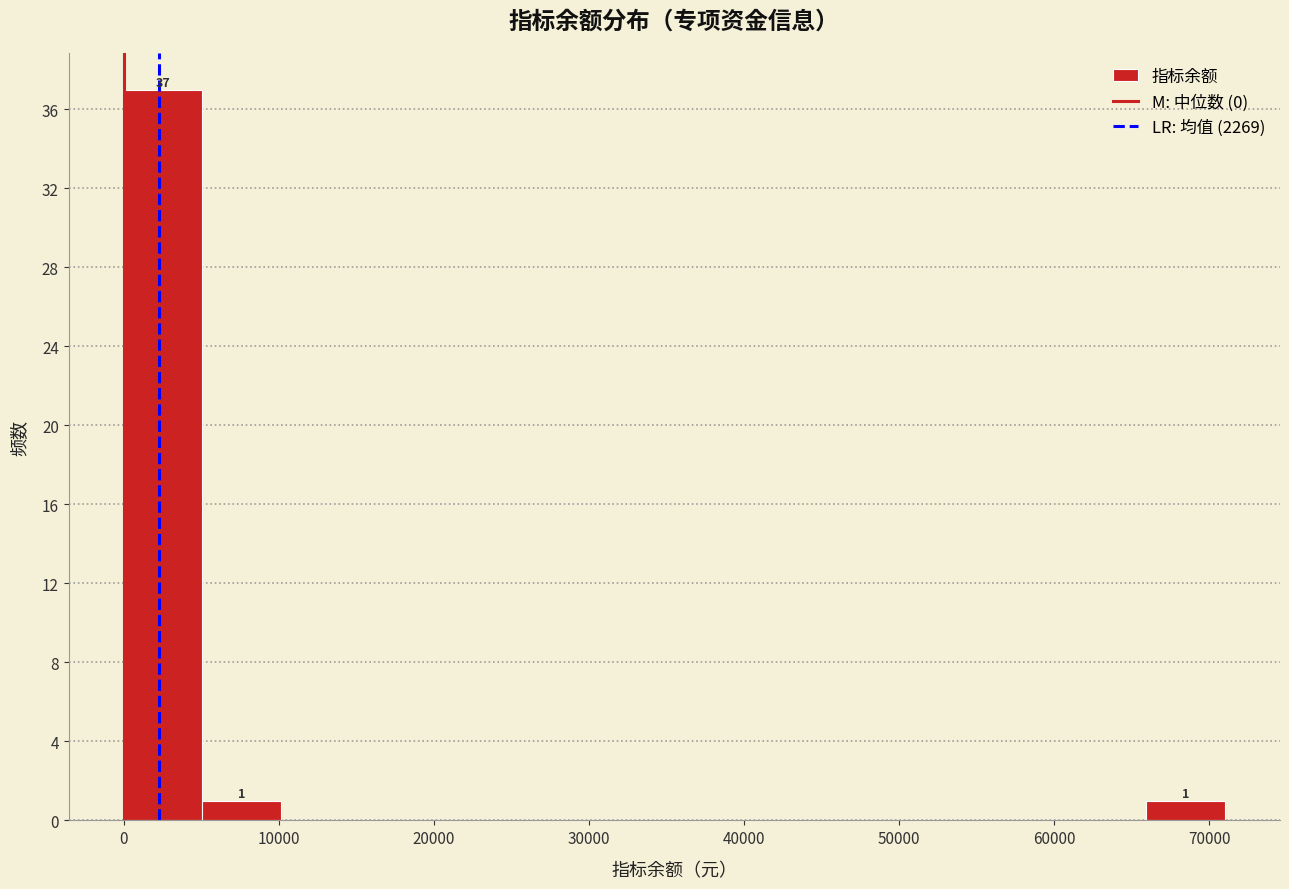

Over which range of the x-axis is the bar tallest?

0 to 5000